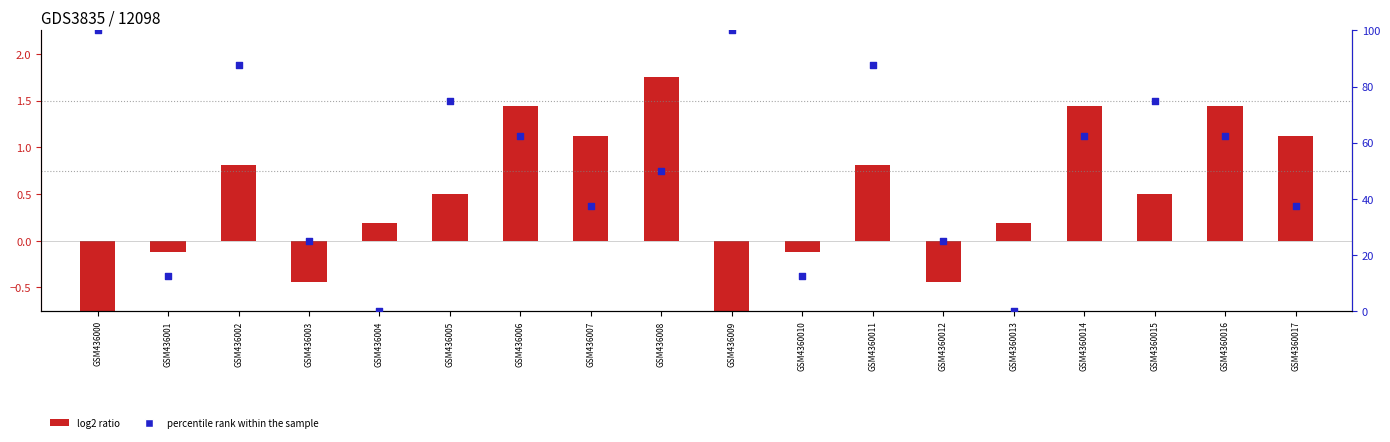

Which series reaches the minimum Y coordinate?

log2 ratio